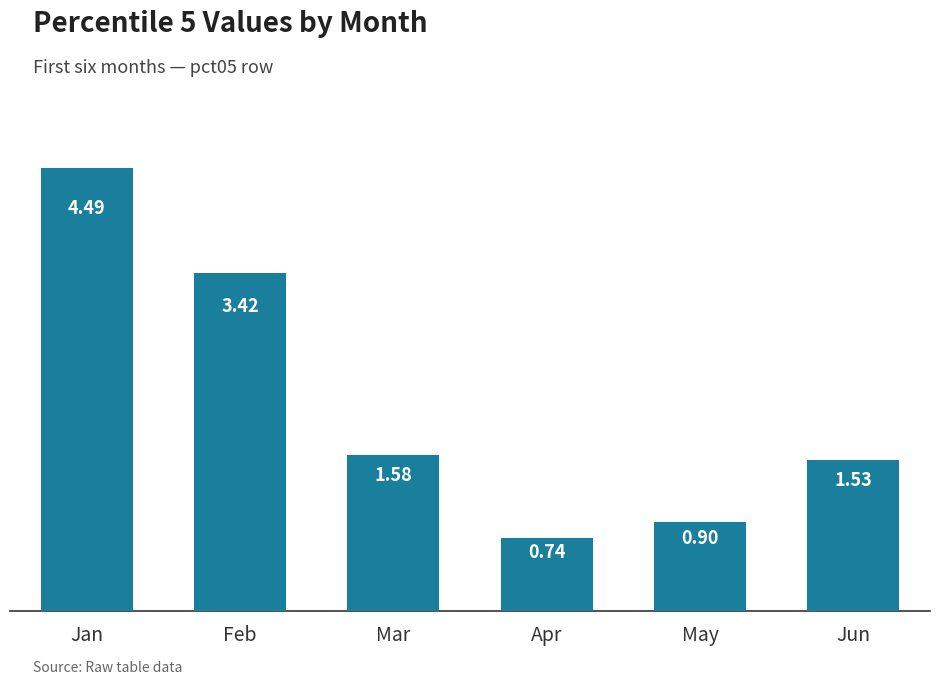

How many values are below 1?

2